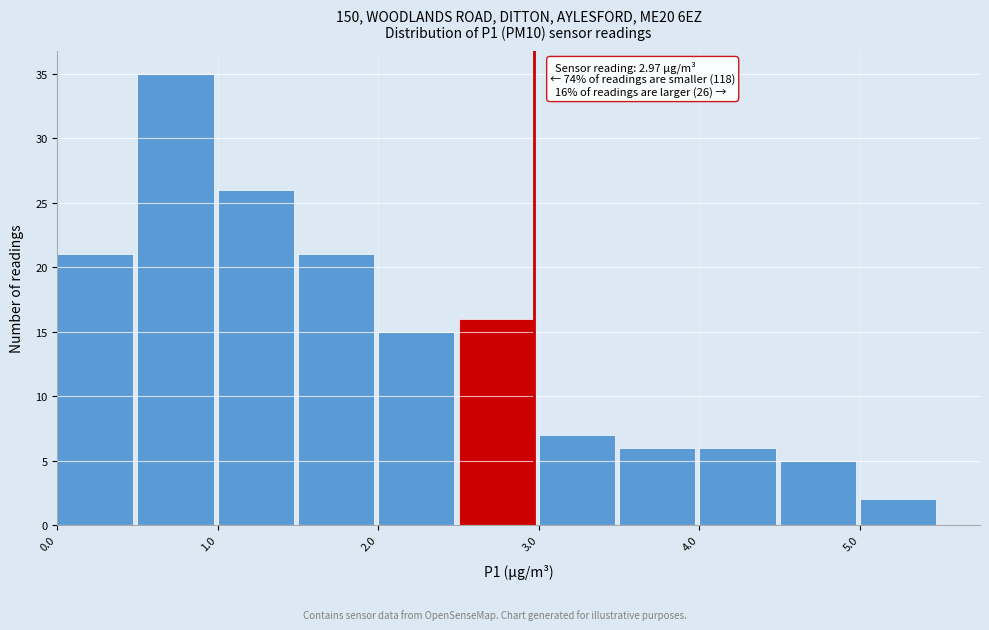

Which range on the x-axis has the tallest bar?

0.5 to 1.0